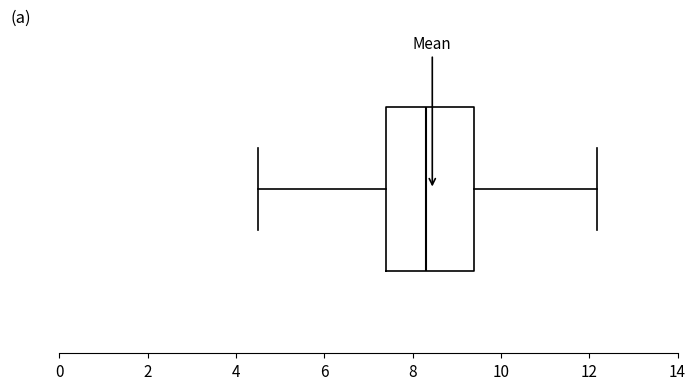

Where does the median line of the box sit on the x-axis? The values are not printed on the chart, so give them approximately, as read against the axis.

8.4